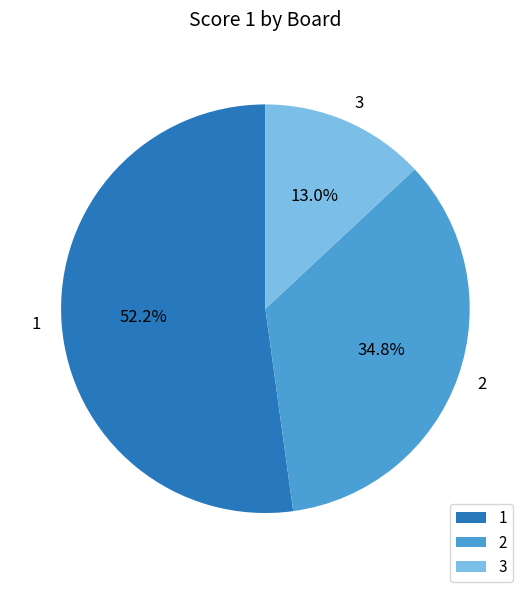

What is the largest slice in the pie chart?

1